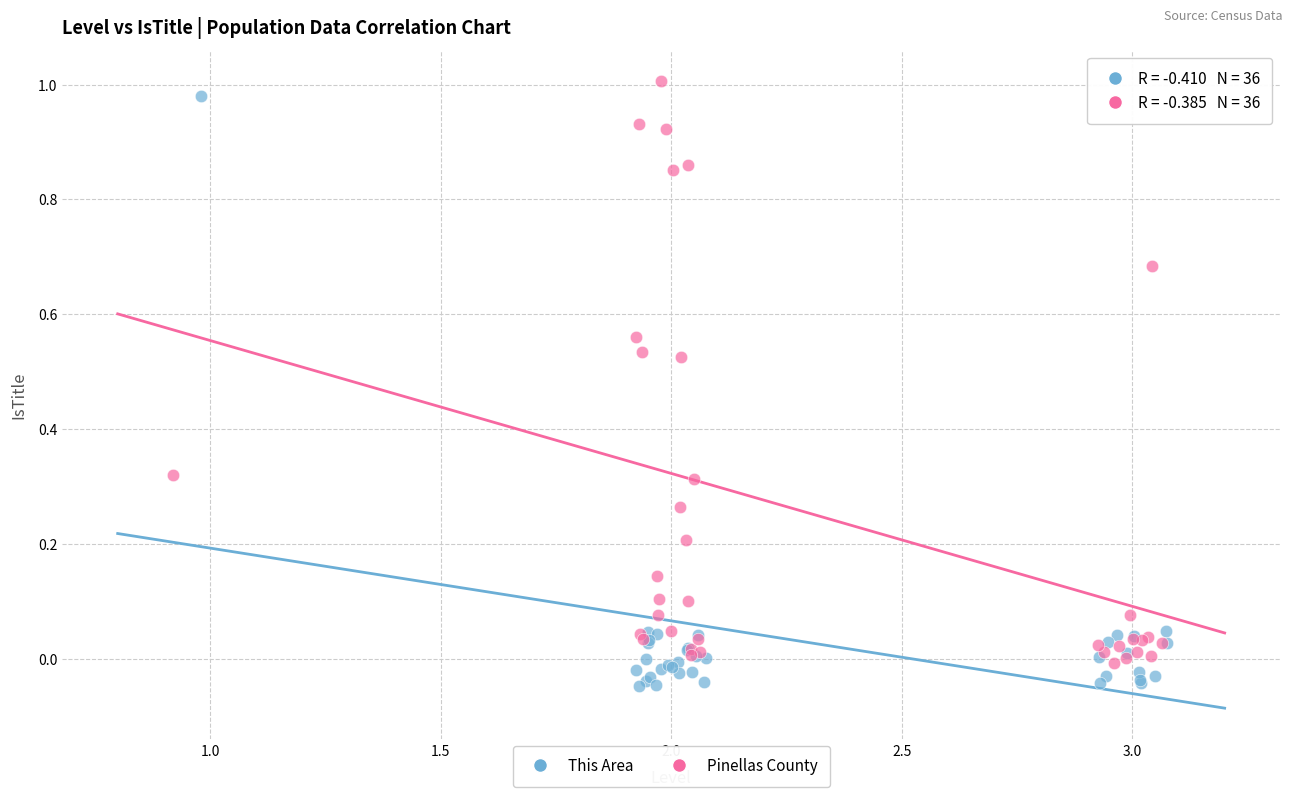

What are all the series names shown in the legend?

This Area, Pinellas County